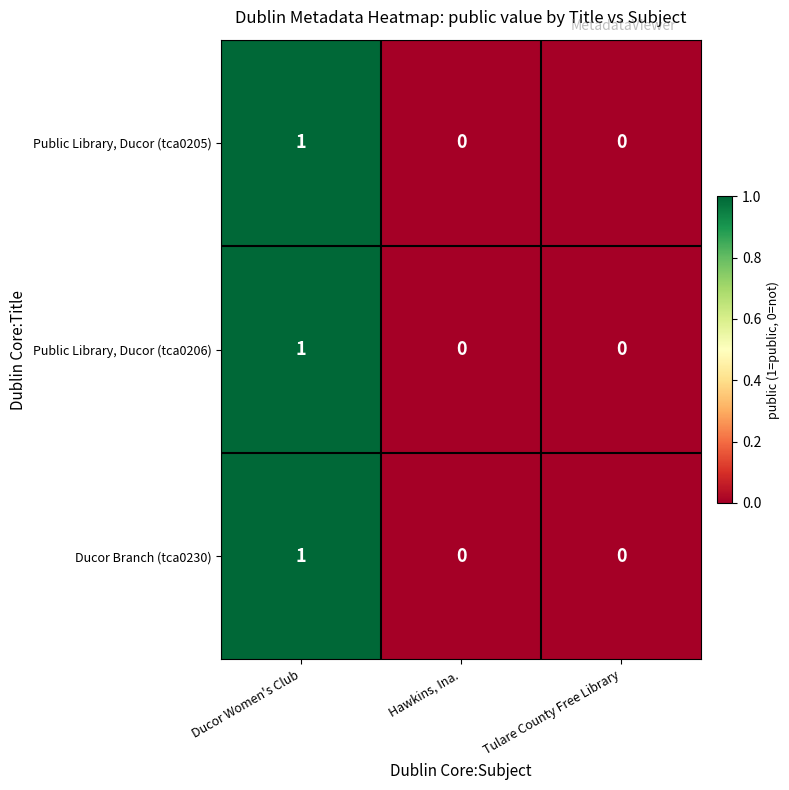

How many series are shown in this chart?

3